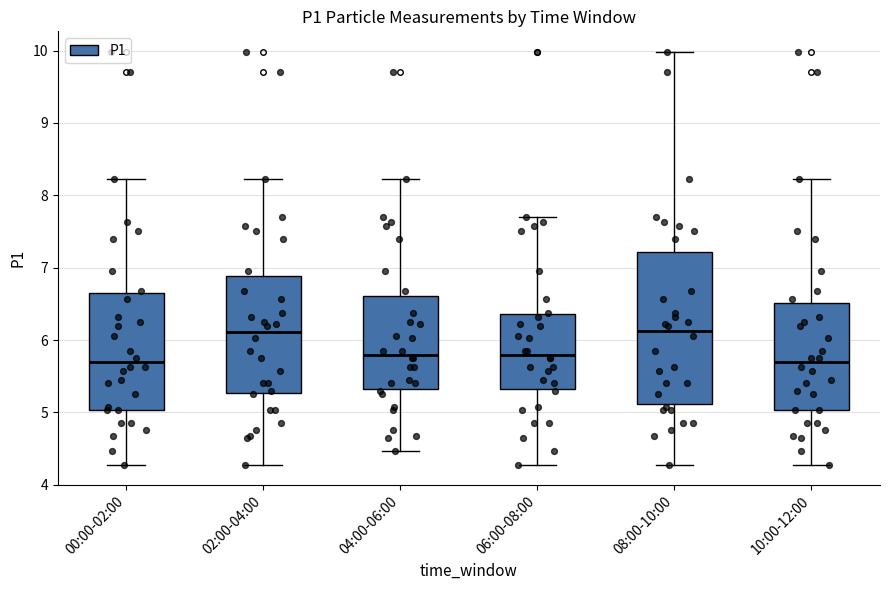

Where is the upper edge of the box for 06:00-08:00 on the y-axis? The values are not printed on the chart, so give them approximately, as read against the axis.

6.4